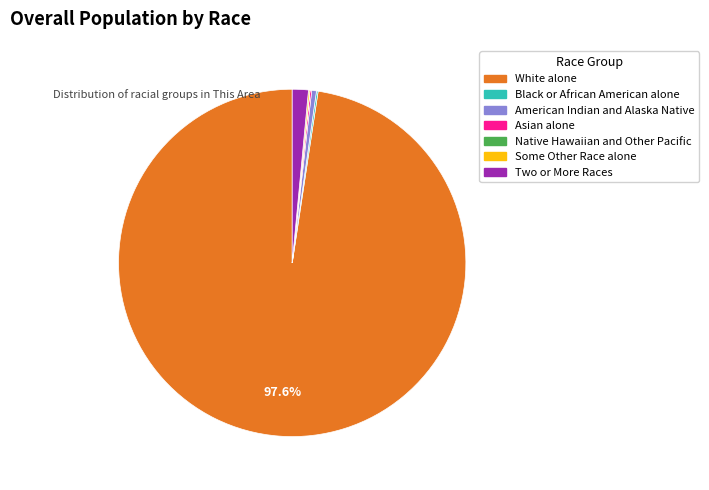

Which category has the biggest portion of the pie?

White alone